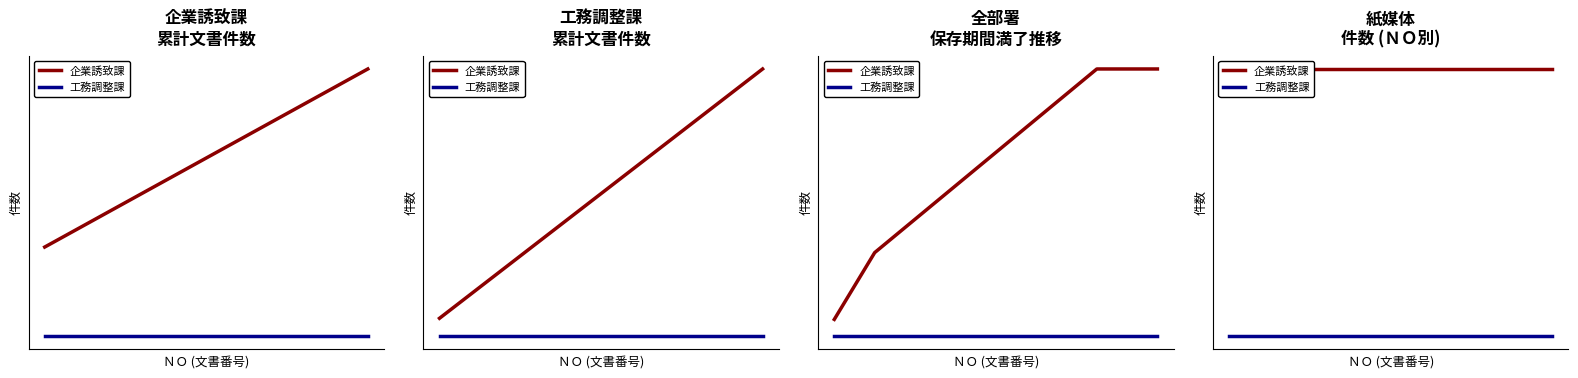

At how many categories does at least one series exceed 0?

17